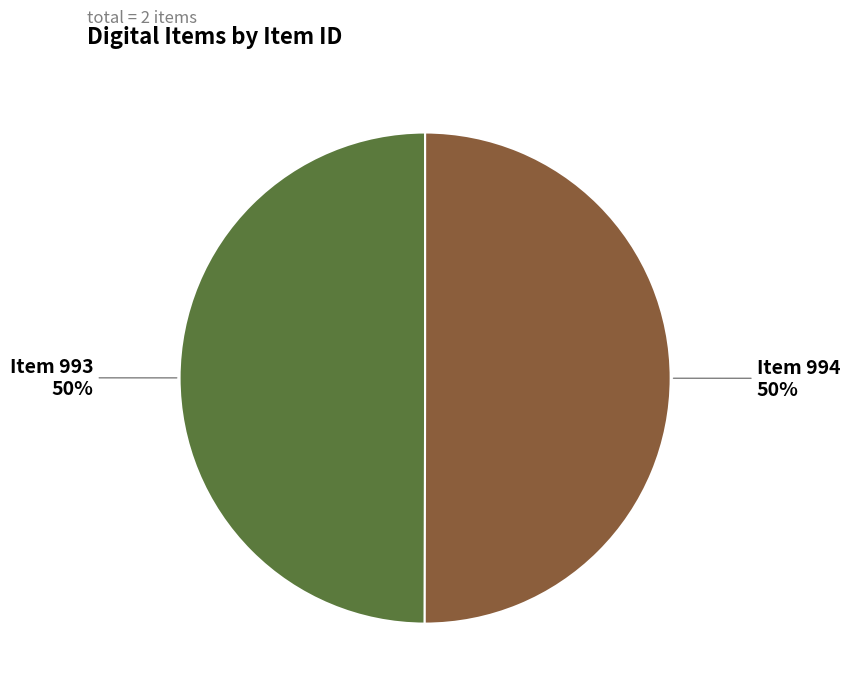

What percentage is the Item 994 slice, to the nearest percent?

50%